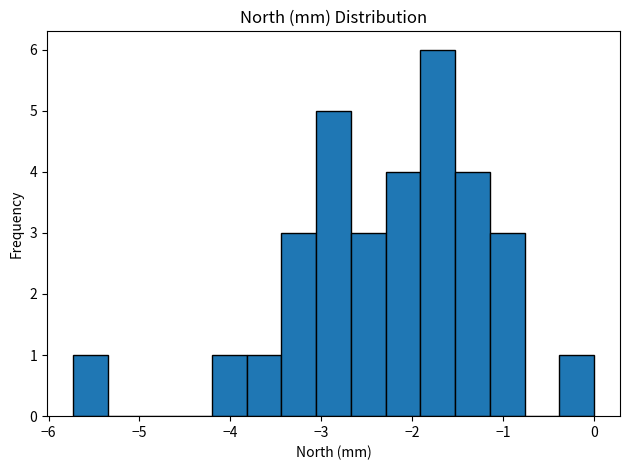

Around what value on the x-axis is the tallest bar? Give the approximate position of its centre, as read against the axis.

-1.7